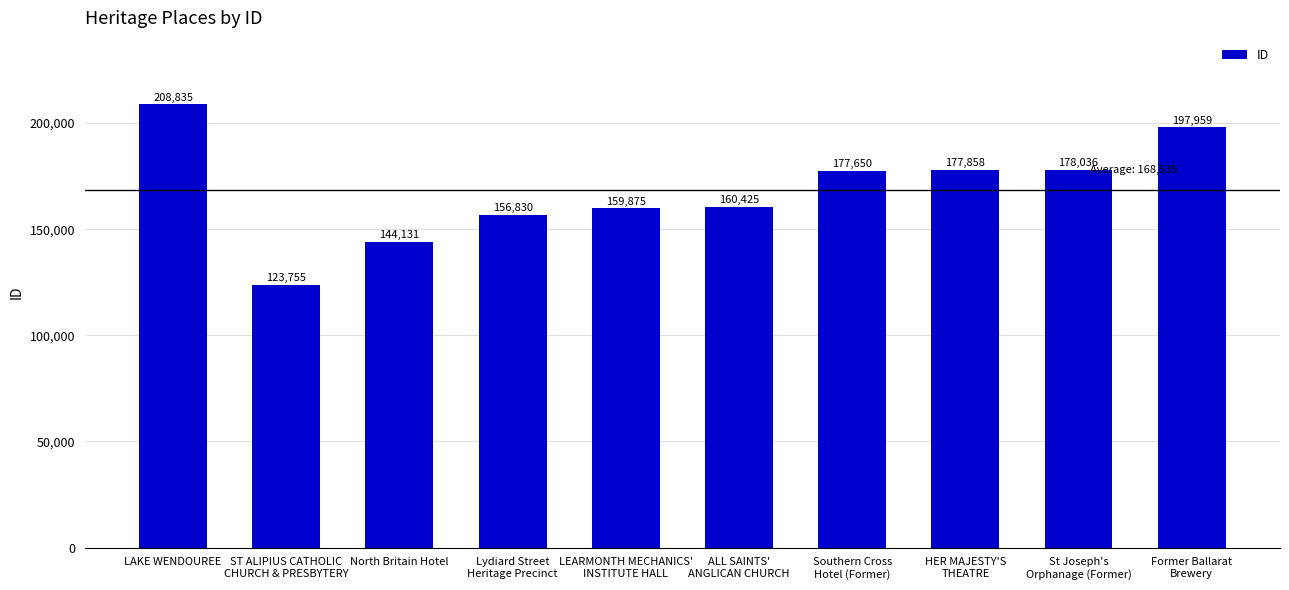

Count the number of data series in this chart.

1